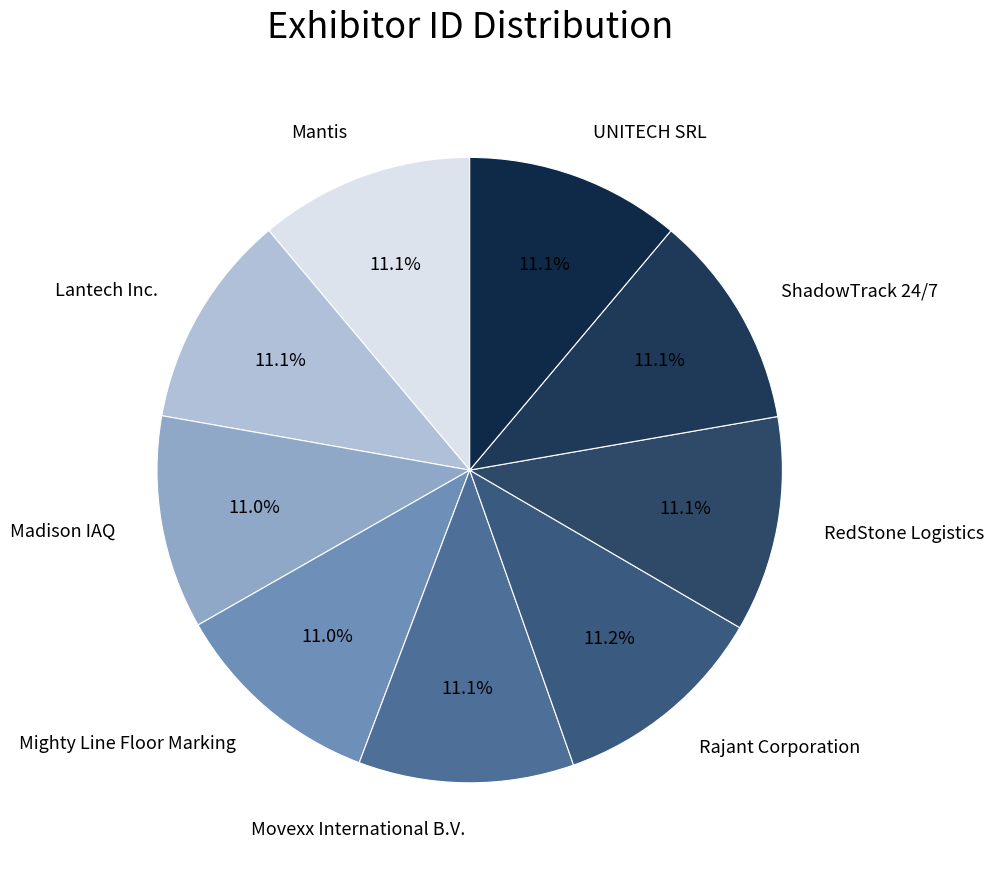

The Movexx International B.V. slice represents 21% of the pie. True or false?

False